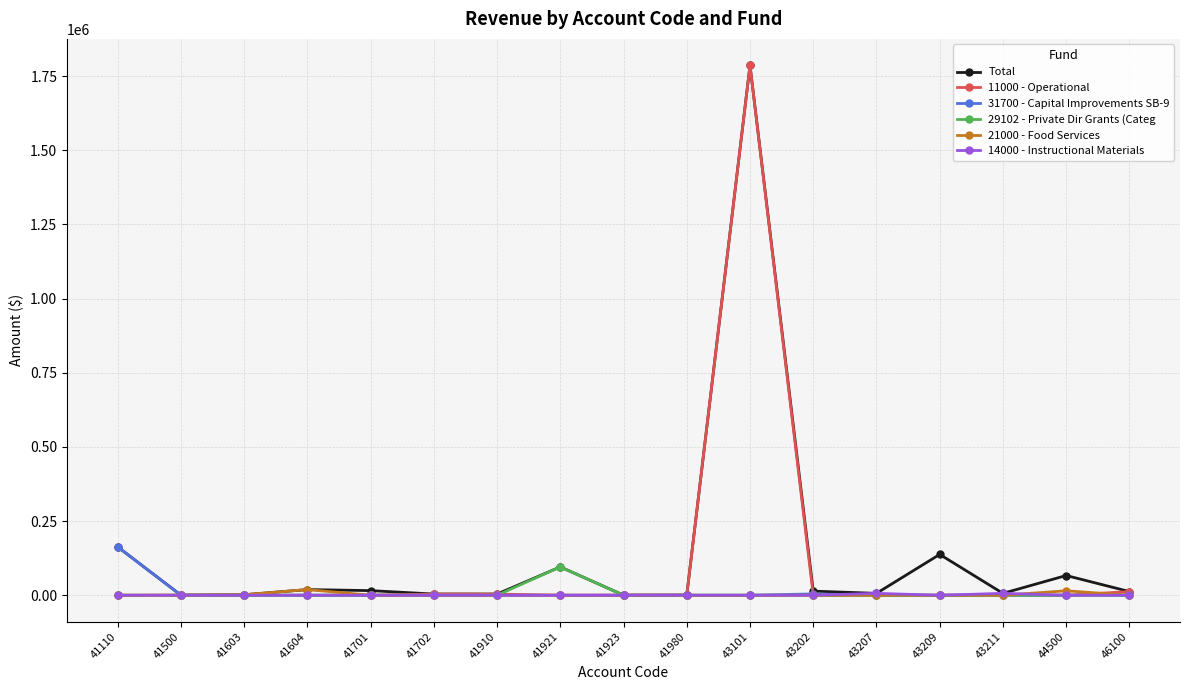

True or false: 14000 - Instructional Materials has more than 0 points higher than both neighbors.

True